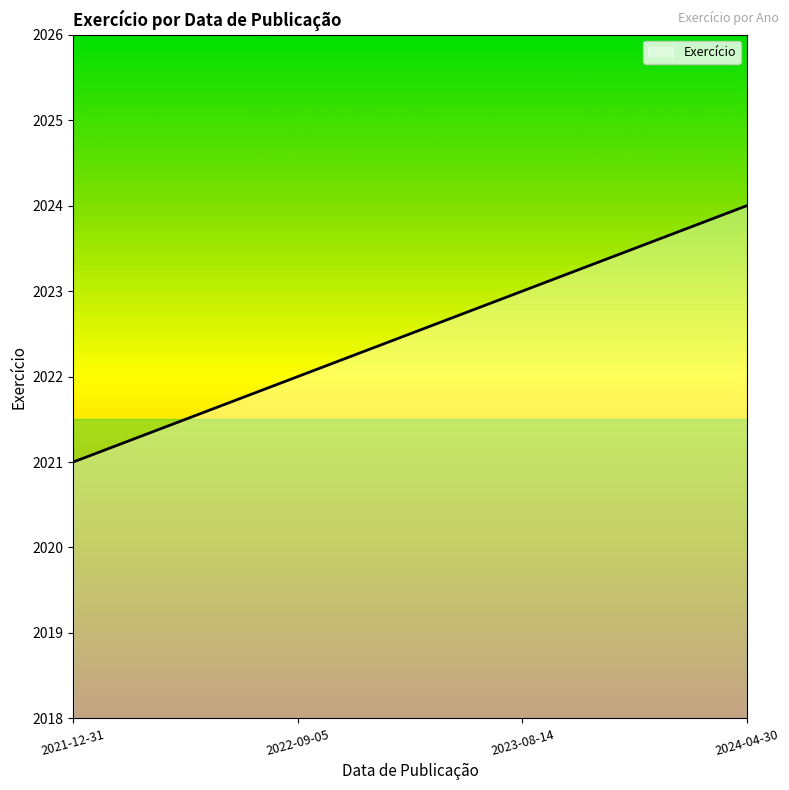

Approximately how many times larger is the value at 2023-08-14 compared to 2024-04-30?

1.0